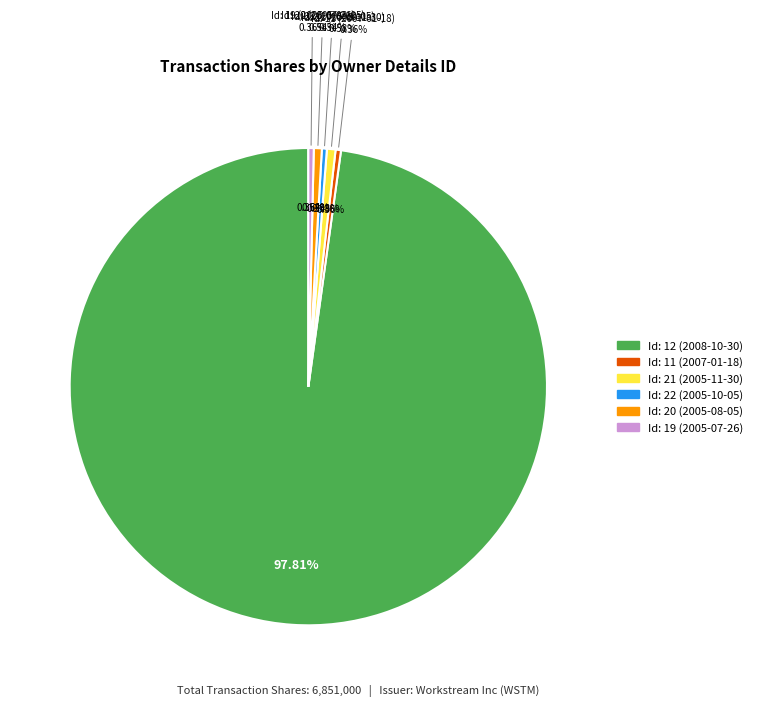

What is the total percentage of rptOwnerDetailsId_20 and rptOwnerDetailsId_11?

0.9%